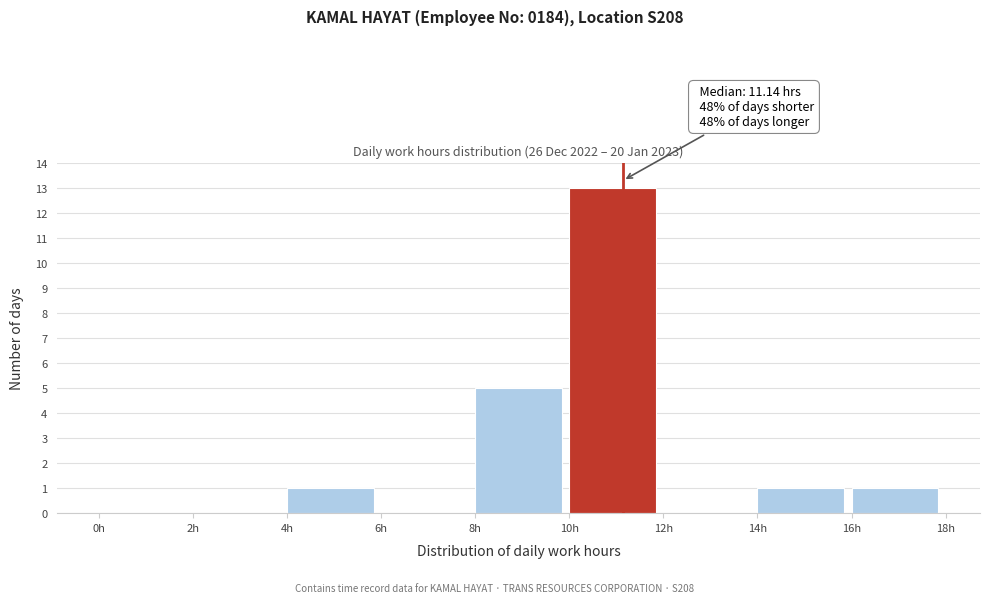

Over which range of the x-axis is the bar tallest?

10 to 12